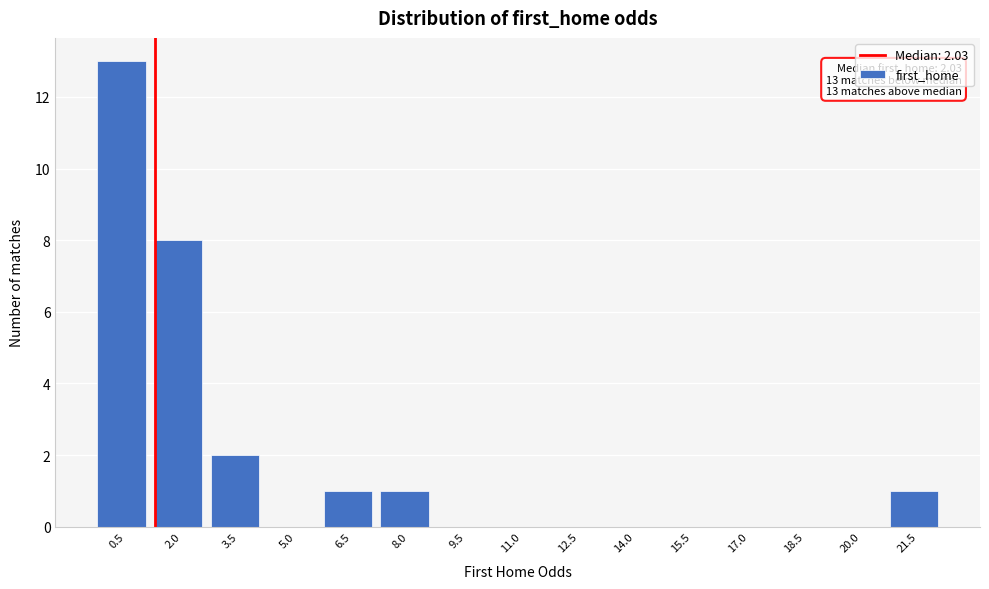

Reading left to right, what are all the values shown in this chart?

0.5=13	2.0=8	3.5=2	5.0=0	6.5=1	8.0=1	9.5=0	11.0=0	12.5=0	14.0=0	15.5=0	17.0=0	18.5=0	20.0=0	21.5=1